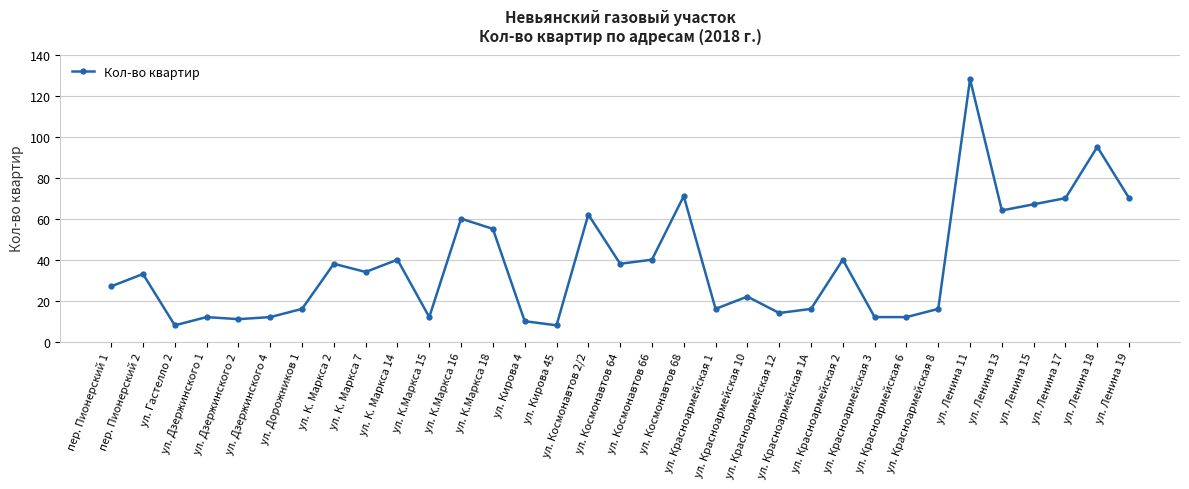

What is the smallest value displayed?

8